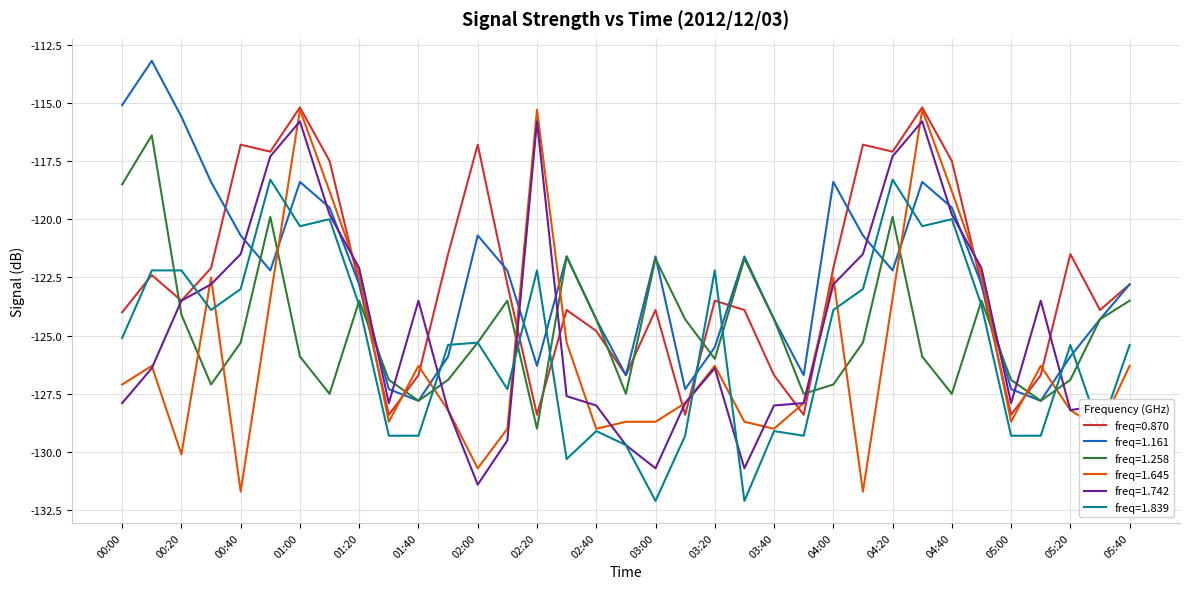

True or false: freq=1.161 and freq=1.839 cross at least once.

True